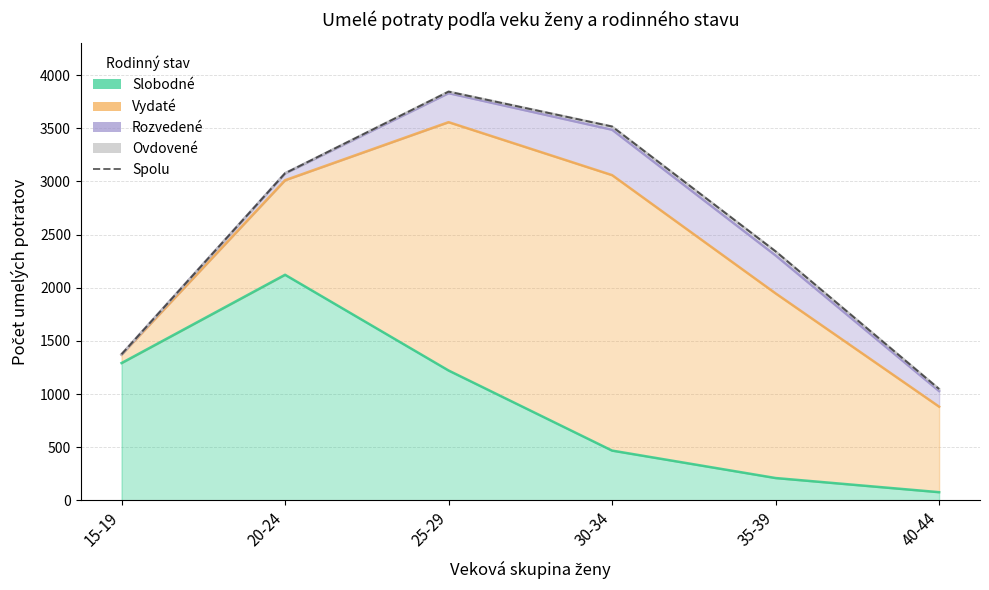

Rank the categories by Spolu value from lowest to highest.

40-44, 15-19, 35-39, 20-24, 30-34, 25-29